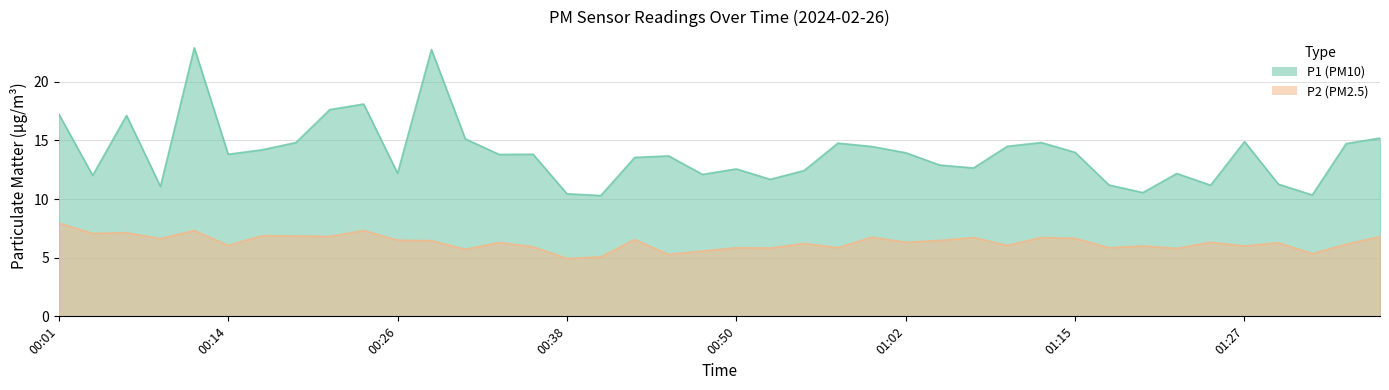

The P2 series shows 6.8 at 01:00. True or false?

True